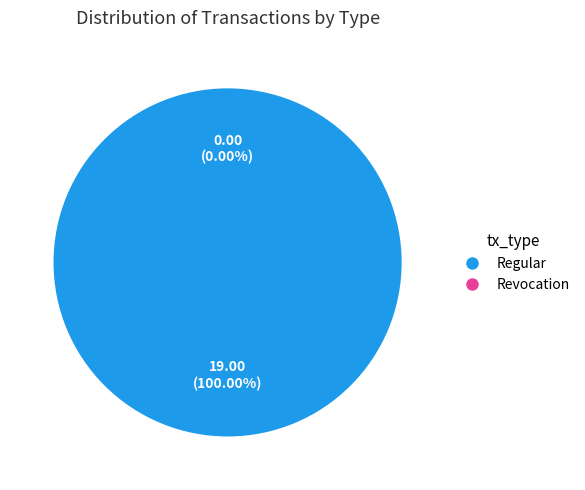

Which category accounts for the majority?

Regular